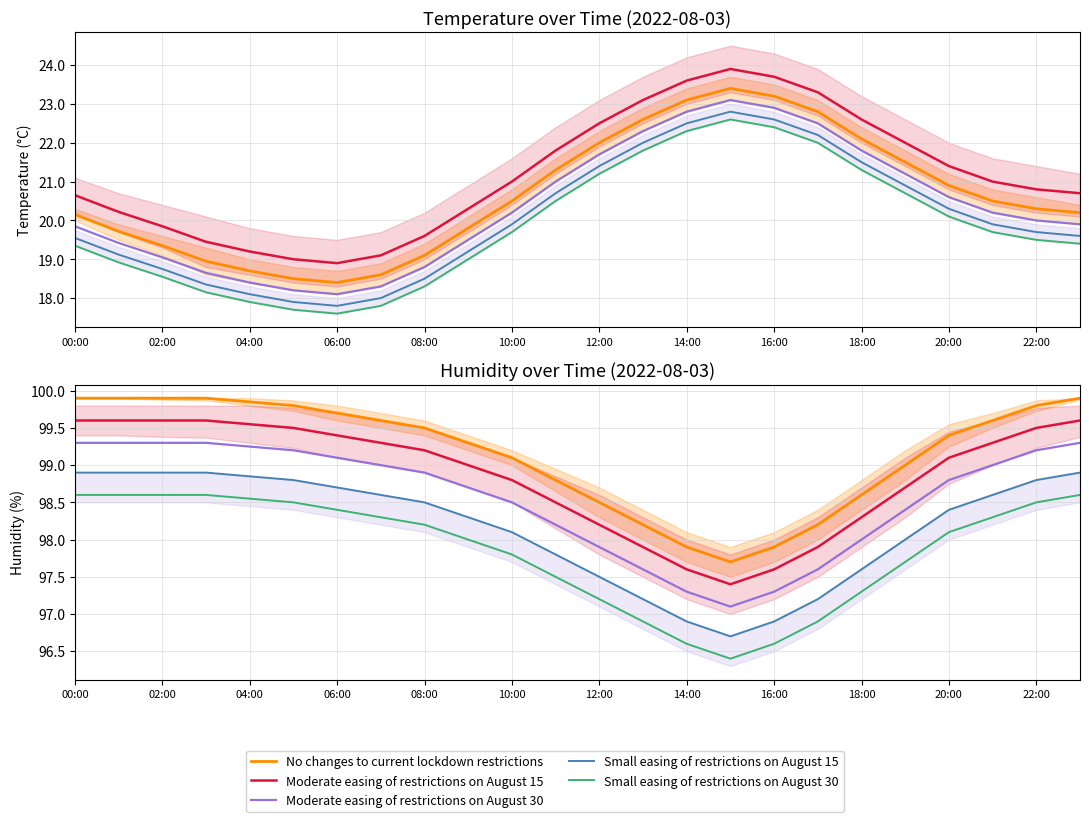

True or false: Small easing of restrictions on August 30 and Small easing of restrictions on August 15 intersect in this chart.

False